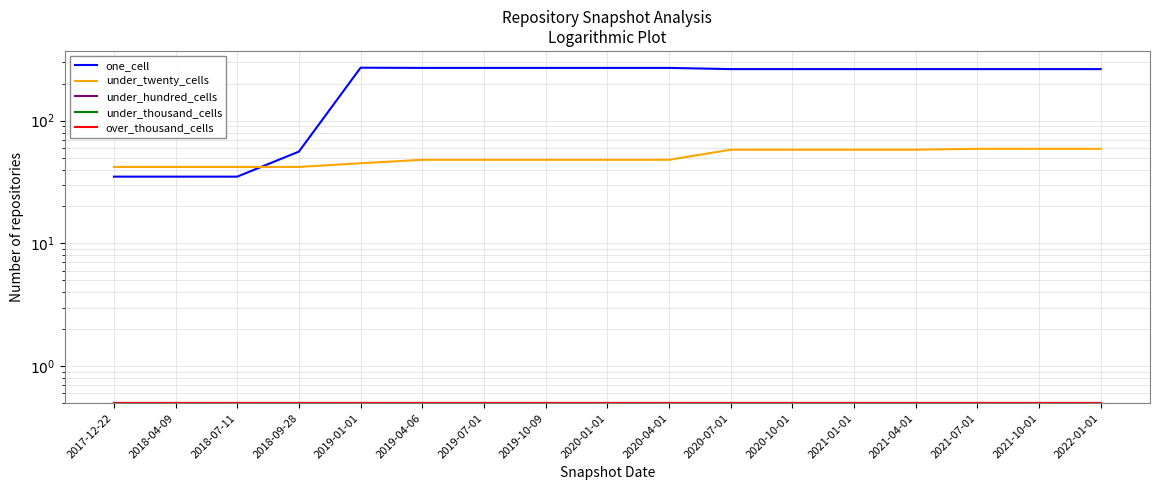

Is the value of under_hundred_cells at 2020-10-01 greater than the value of under_twenty_cells at 2020-10-01?

No